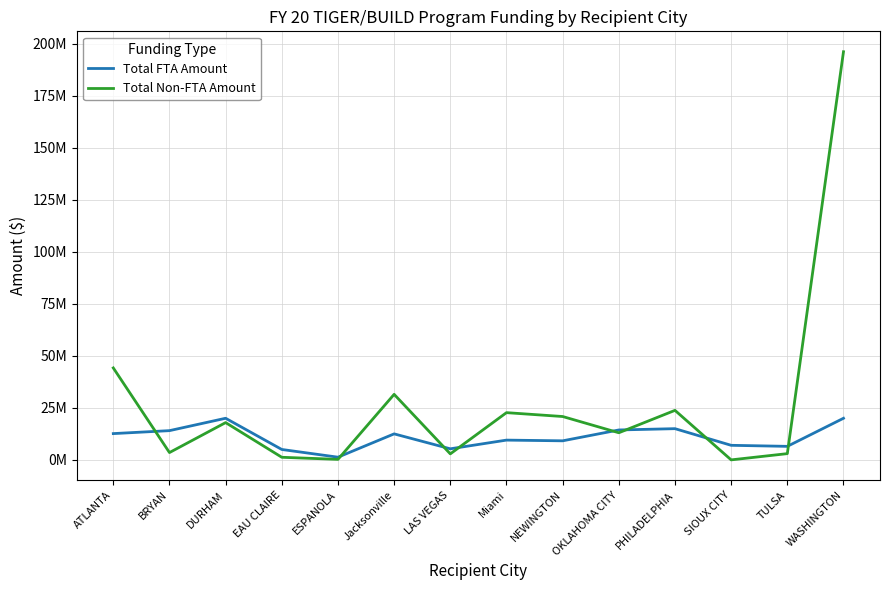

Reading left to right, transcribe all the data shown in this chart.

Total FTA Amount: ATLANTA=12629760	BRYAN=14050000	DURHAM=20000000	EAU CLAIRE=5000000	ESPANOLA=1291910	Jacksonville=12500000	LAS VEGAS=5319838	Miami=9500000	NEWINGTON=9160000	OKLAHOMA CITY=14375250	PHILADELPHIA=15000000	SIOUX CITY=7000000	TULSA=6500000	WASHINGTON=20000000
Total Non-FTA Amount: ATLANTA=44196240	BRYAN=3512500	DURHAM=17917000	EAU CLAIRE=1250000	ESPANOLA=246081	Jacksonville=31500000	LAS VEGAS=2885493	Miami=22700549	NEWINGTON=20840000	OKLAHOMA CITY=13035000	PHILADELPHIA=23800000	SIOUX CITY=1000	TULSA=3000000	WASHINGTON=196159231